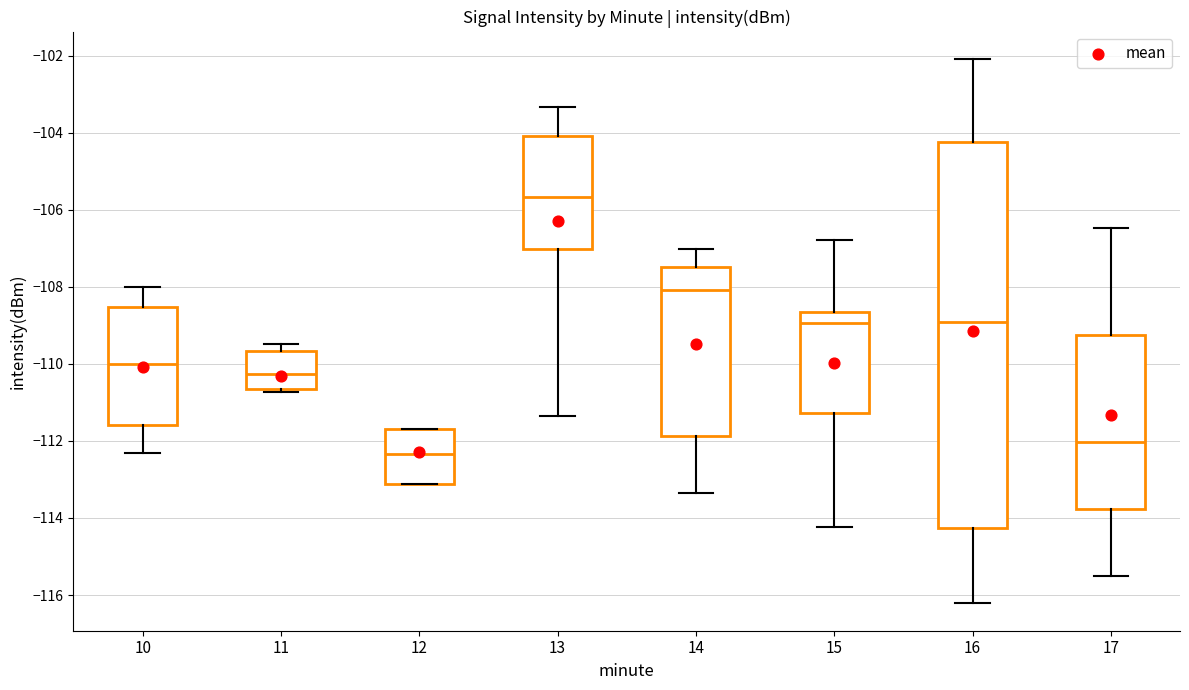

Reading left to right, transcribe this box plot: for each box, give where its median line is, the range the box spans, and where its two whiskers end, as read against the y-axis. The values are not printed on the chart, so give them approximately, as read against the axis.

10: median -110.0, box -111.6 to -108.6, whiskers -112.4 to -108.0
11: median -110.2, box -110.6 to -109.6, whiskers -110.8 to -109.4
12: median -112.4, box -113.2 to -111.6, whiskers -113.2 to -111.6
13: median -105.6, box -107.0 to -104.0, whiskers -111.4 to -103.4
14: median -108.0, box -111.8 to -107.4, whiskers -113.4 to -107.0
15: median -109.0, box -111.2 to -108.6, whiskers -114.2 to -106.8
16: median -109.0, box -114.2 to -104.2, whiskers -116.2 to -102.0
17: median -112.0, box -113.8 to -109.2, whiskers -115.4 to -106.4